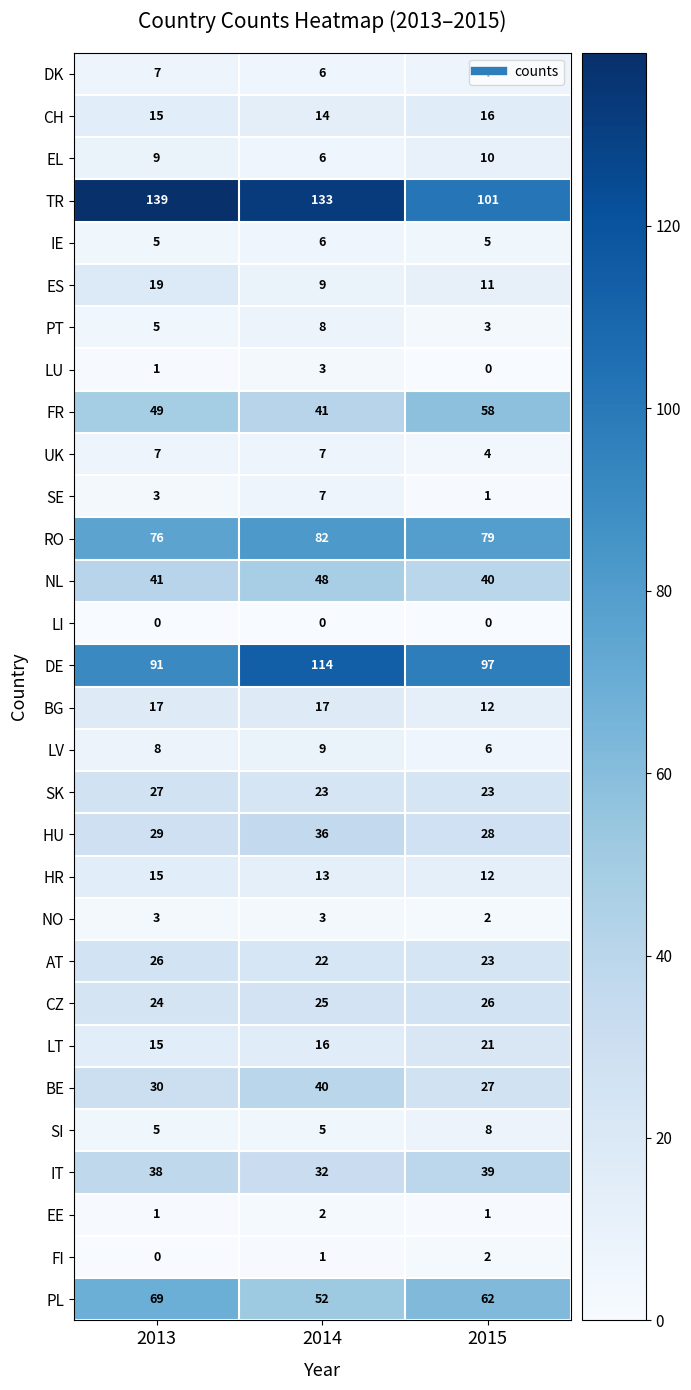

How many distinct data groups are displayed?

30